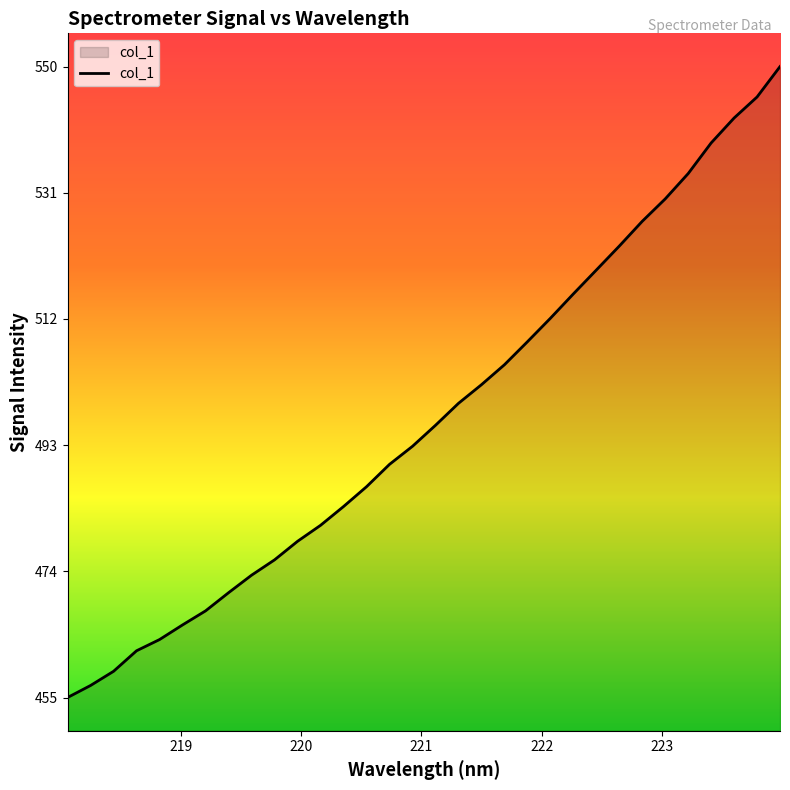

What is the difference between the maximum and minimum values?

94.9